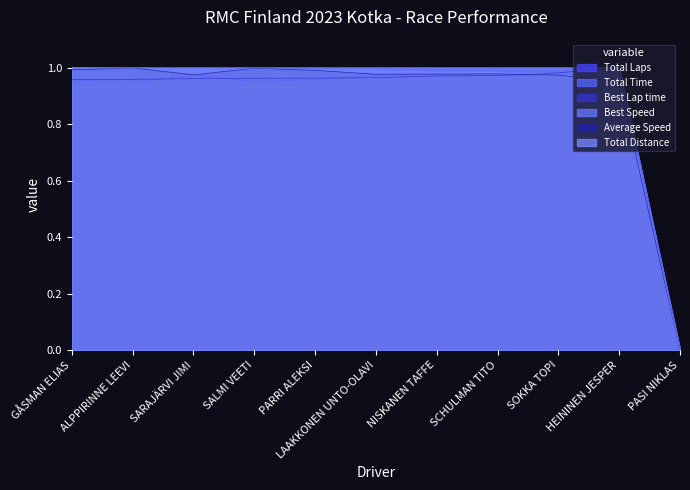

Which category has the lowest value in the Total Time series?

PASI NIKLAS